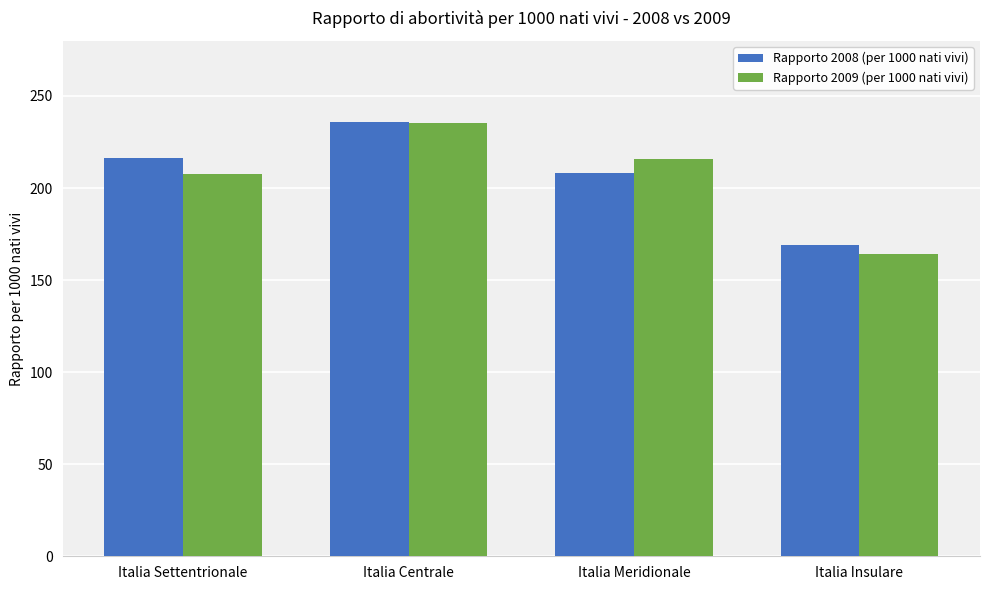

What are all the series names shown in the legend?

Rapporto 2008 (per 1000 nati vivi), Rapporto 2009 (per 1000 nati vivi)